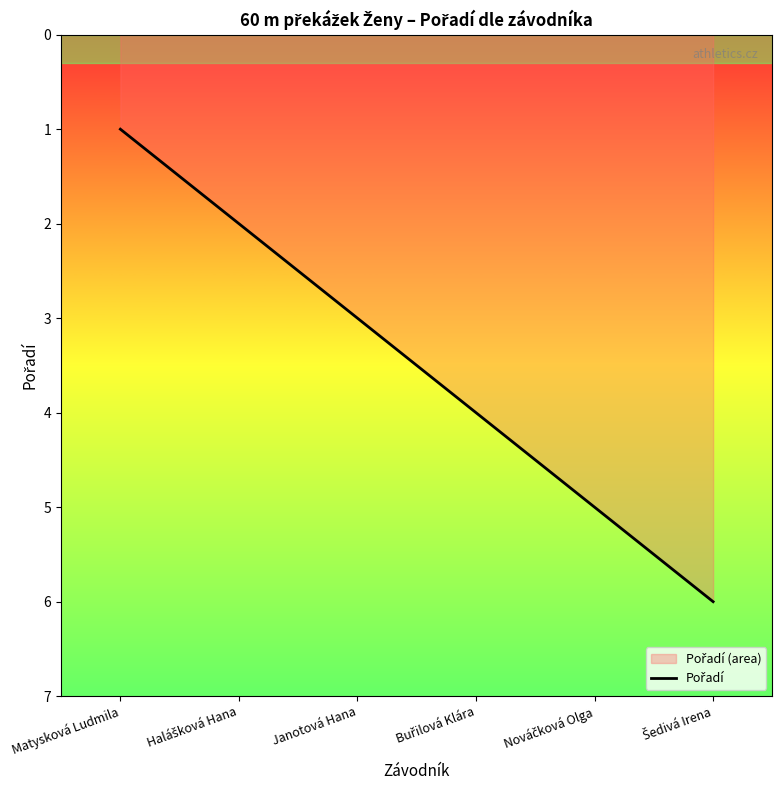

What is the difference between the maximum and minimum values?

5